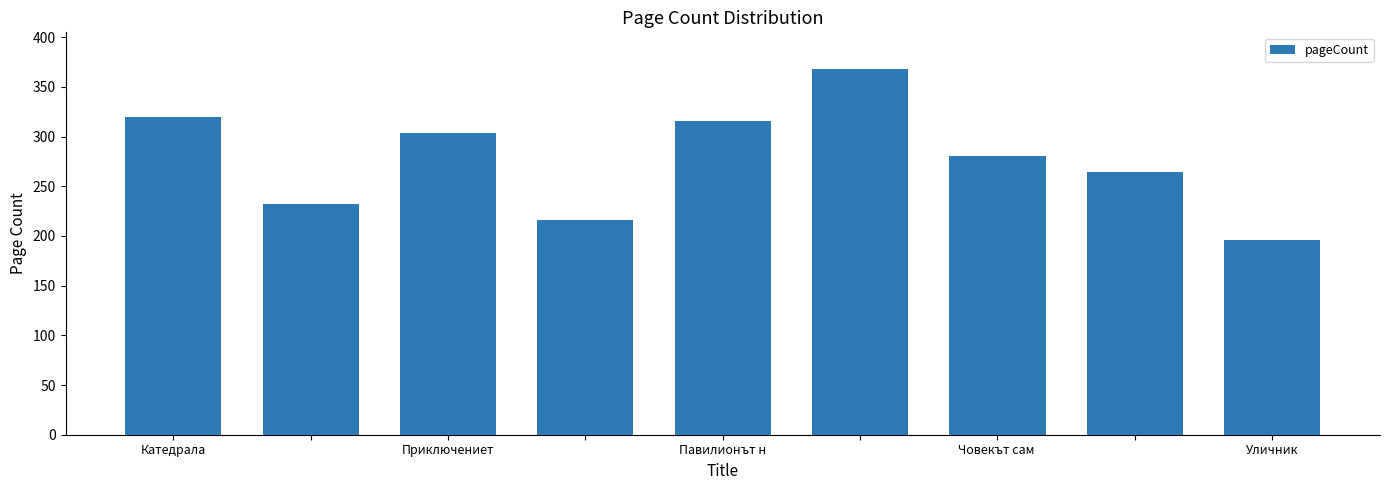

What is the smallest value displayed?

196